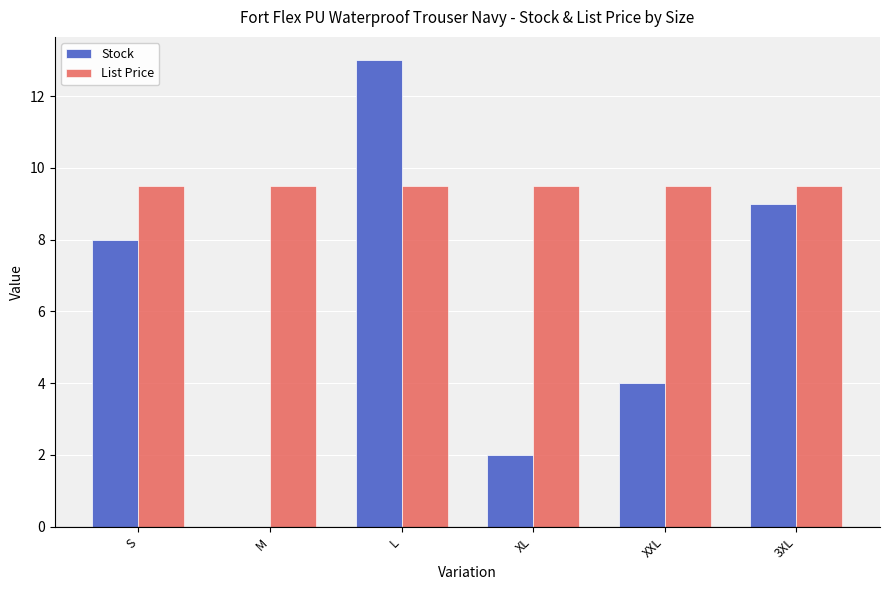

What value does the Stock series have at XL?

2.0